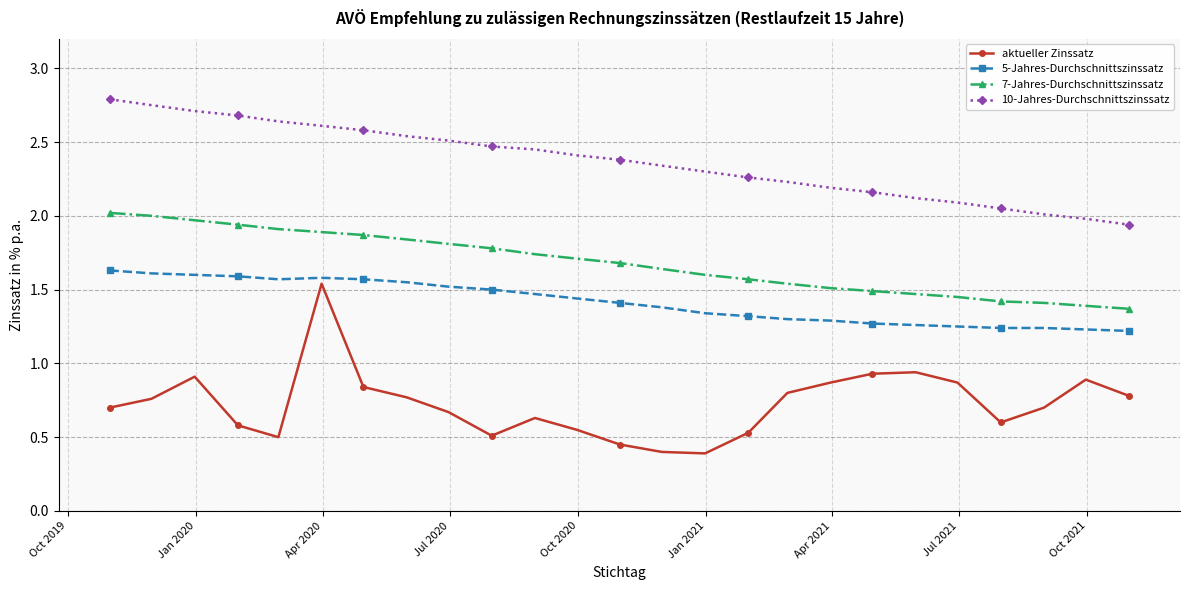

Which series has the largest range (max minus min)?

aktueller Zinssatz